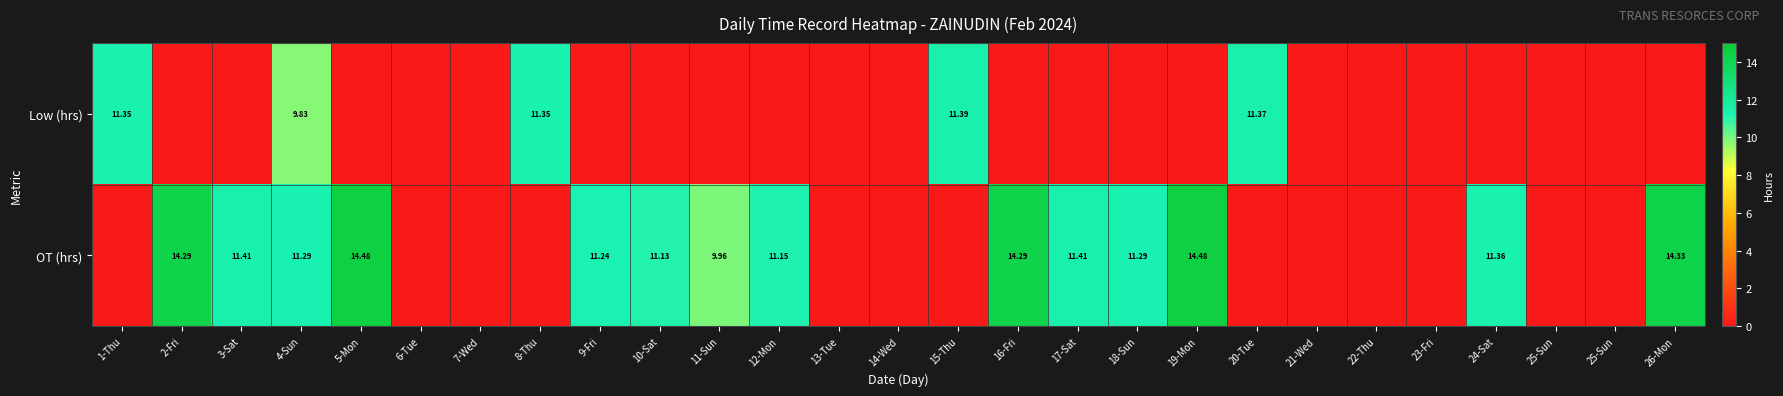

Which category has the lowest value in the OT (hrs) series?

1-Thu